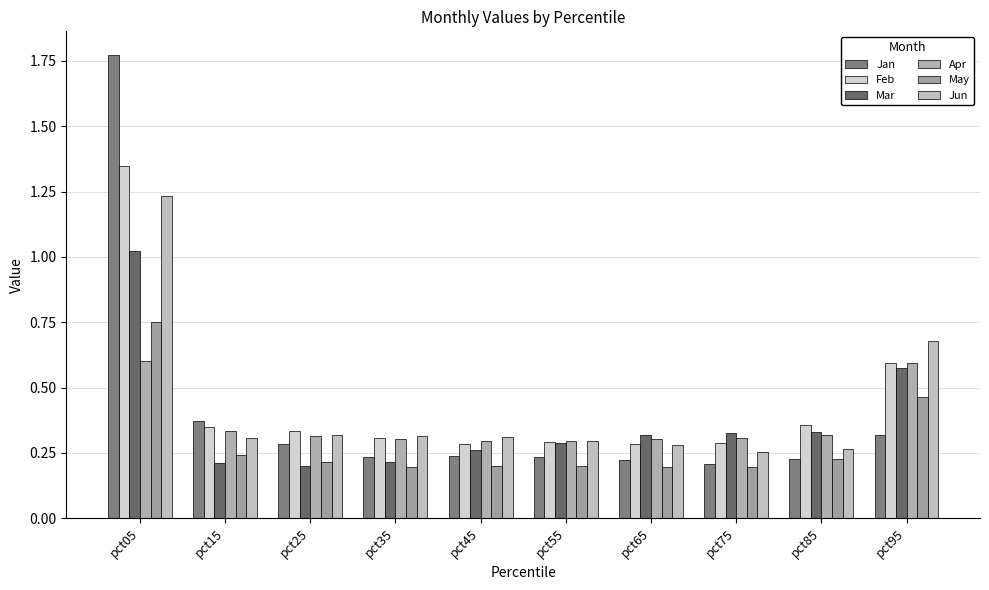

At how many categories does at least one series exceed 0?

10